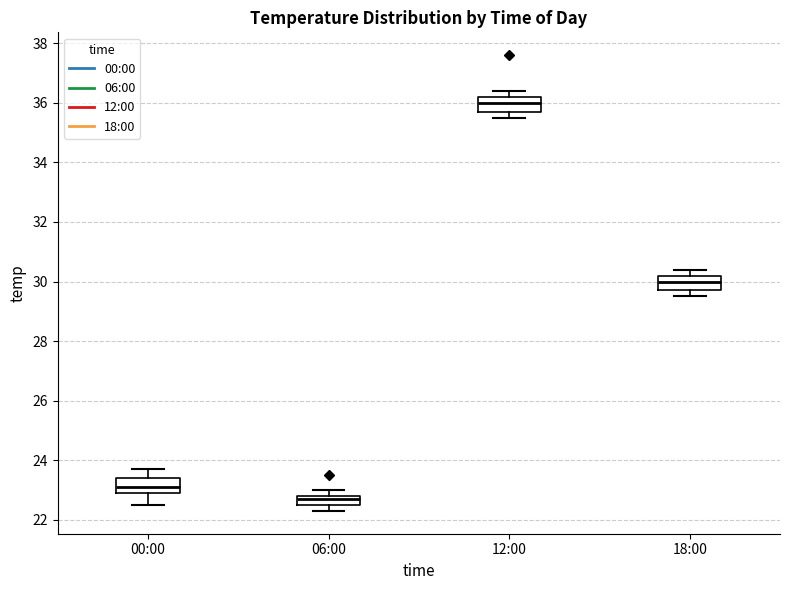

Reading left to right, transcribe this box plot: for each box, give where its median line is, the range the box spans, and where its two whiskers end, as read against the y-axis. The values are not printed on the chart, so give them approximately, as read against the axis.

00:00: median 23.2, box 23.0 to 23.4, whiskers 22.6 to 23.8
06:00: median 22.8 (just below the box's upper edge), box 22.6 to 22.8, whiskers 22.4 to 23.0
12:00: median 36.0, box 35.8 to 36.2, whiskers 35.6 to 36.4
18:00: median 30.0, box 29.8 to 30.2, whiskers 29.6 to 30.4